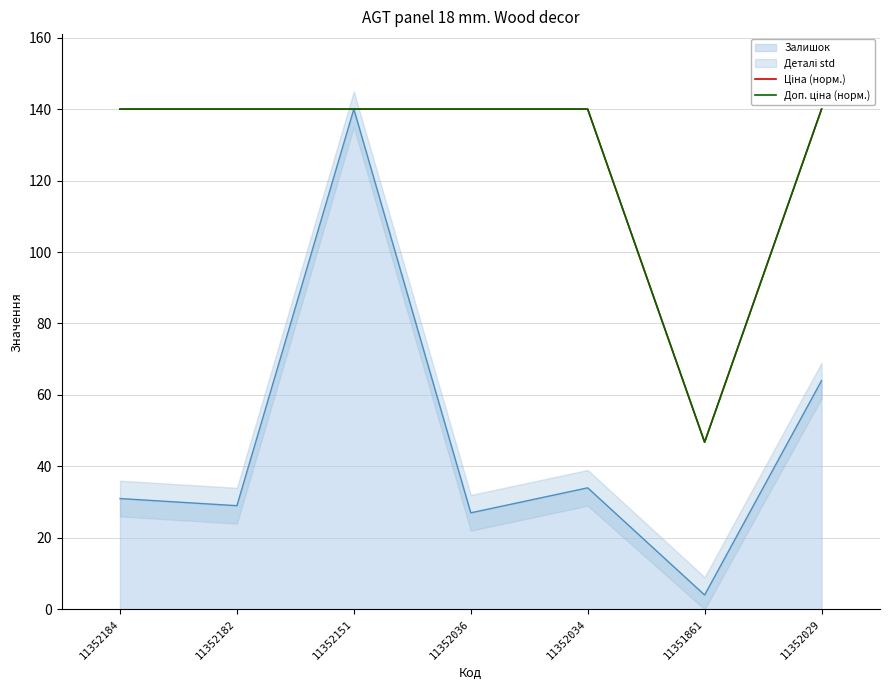

Is the value of Доп. ціна (норм.) at 11352034 greater than the value of Ціна (норм.) at 11351861?

Yes